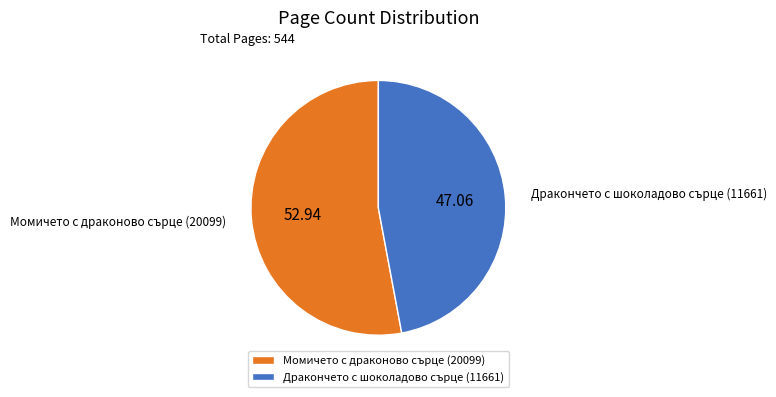

Approximately how many times larger is the value at Дракончето с шоколадово сърце (11661) compared to Момичето с драконово сърце (20099)?

0.9